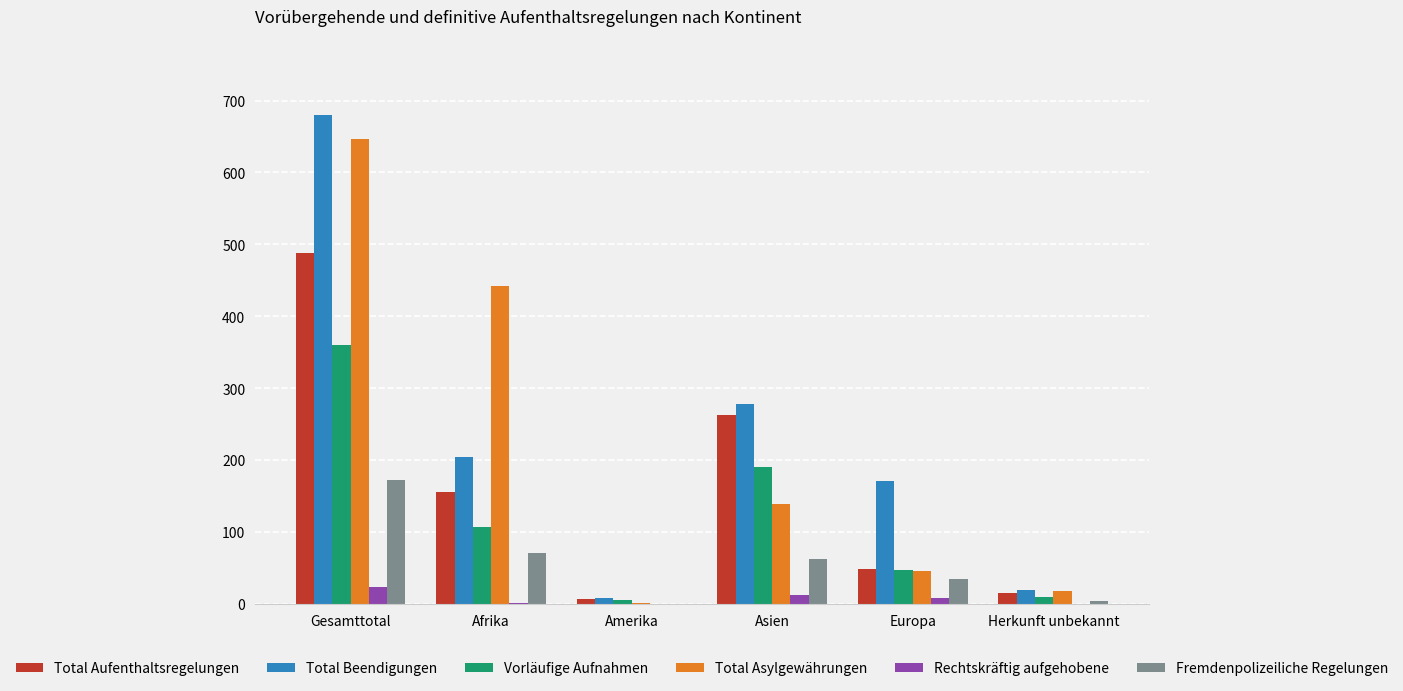

How many distinct data groups are displayed?

6